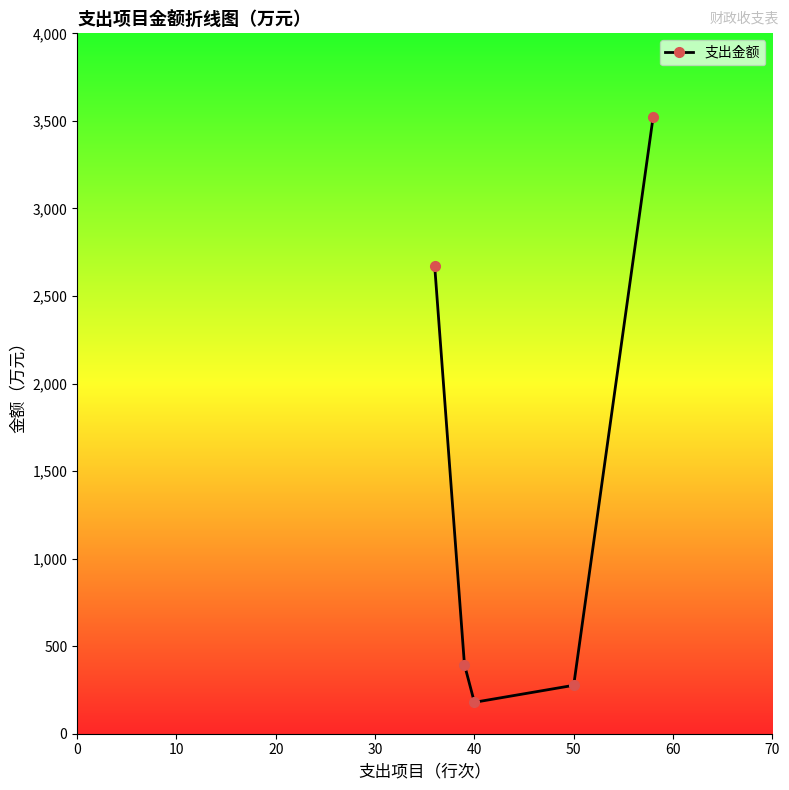

Reading left to right, extract all data points from this chart.

2672.4	394.5	179.4	276.5	3522.9